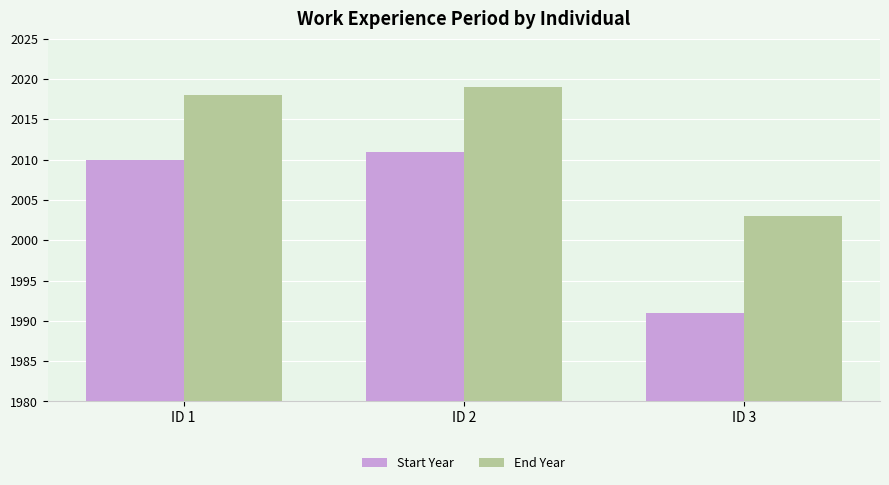

The End Year series shows 2019 at ID 2. True or false?

True